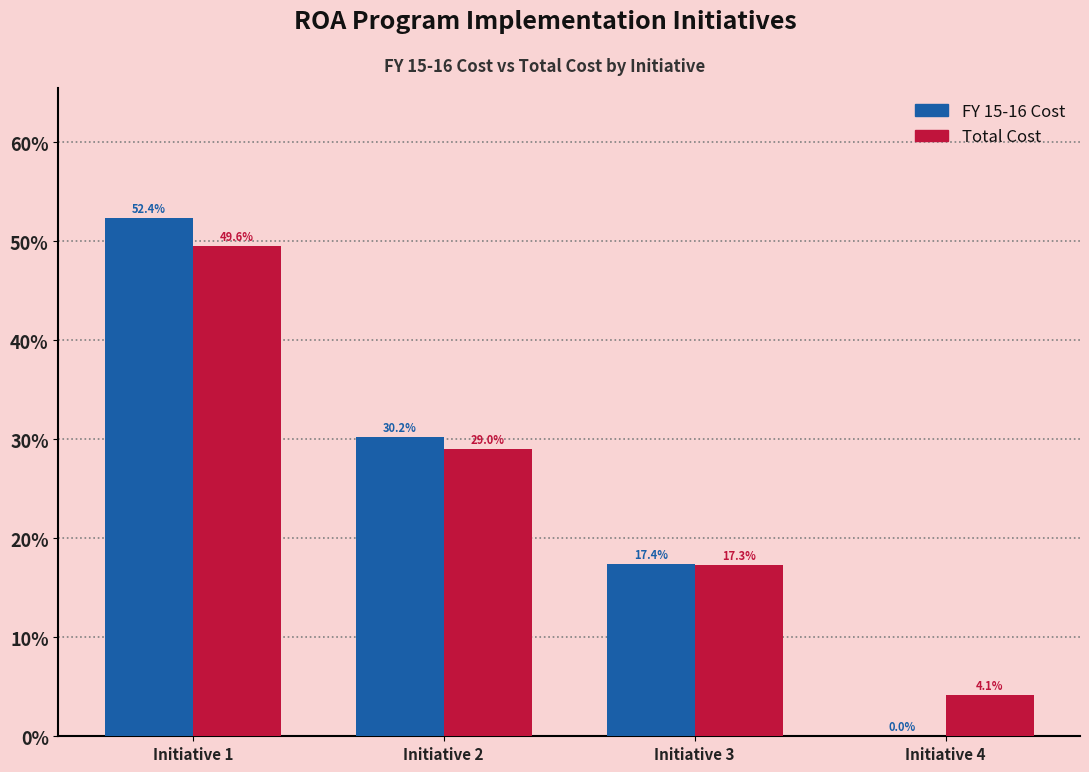

Reading left to right, transcribe all the data shown in this chart.

FY 15-16 Cost: Initiative 1=52.4	Initiative 2=30.2	Initiative 3=17.4	Initiative 4=0.0
Total Cost: Initiative 1=49.6	Initiative 2=29.0	Initiative 3=17.3	Initiative 4=4.1